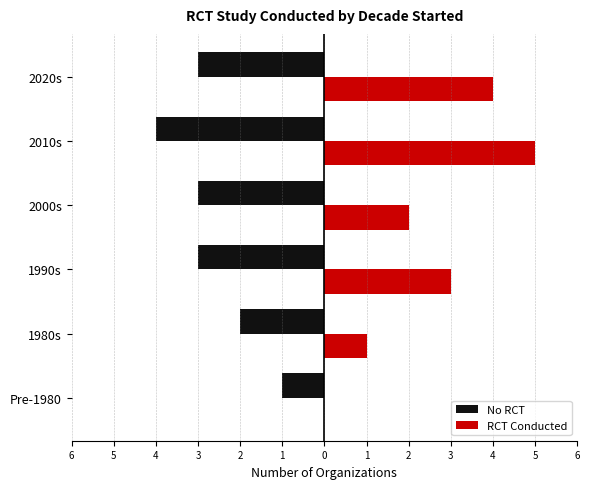

Is the value of RCT Conducted at 2020s greater than the value of No RCT at 1990s?

Yes